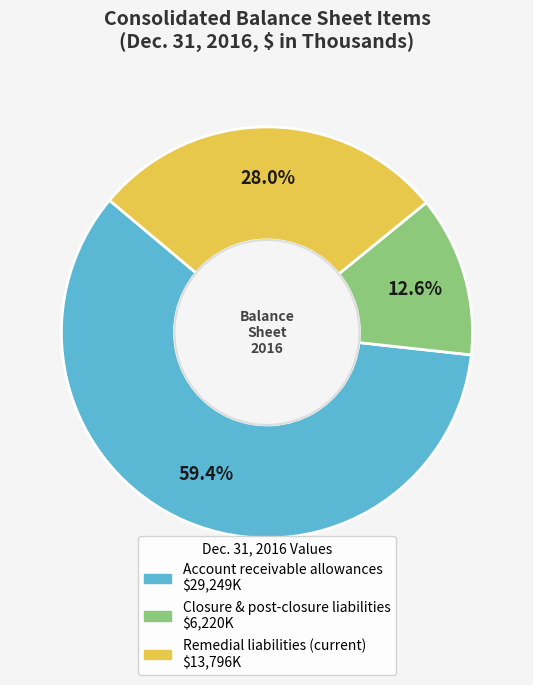

What percentage is the Remedial liabilities (current) slice, to the nearest percent?

28%